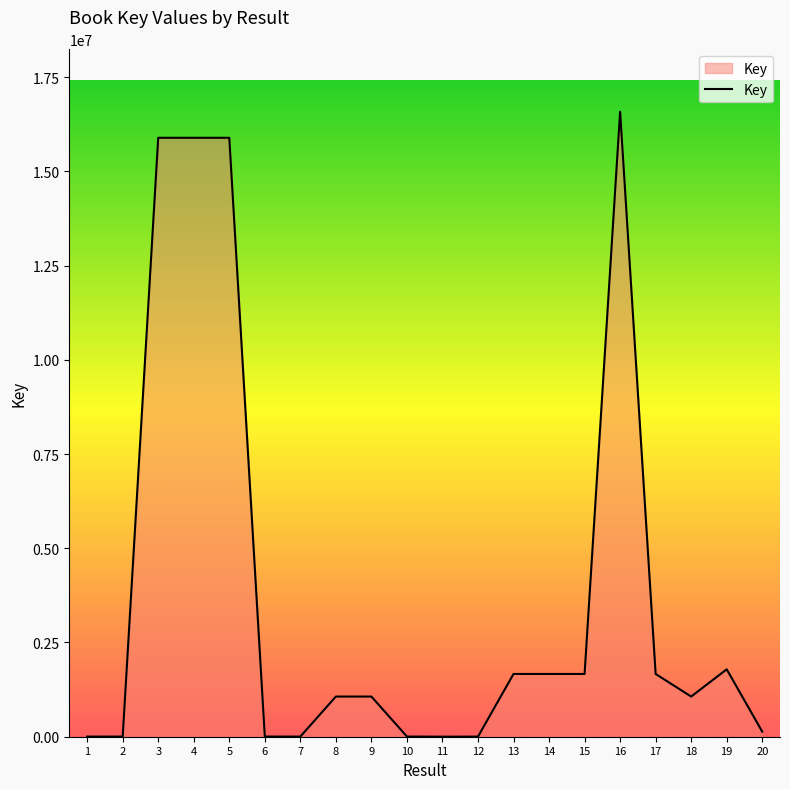

Between 5 and 2, which is larger?

5